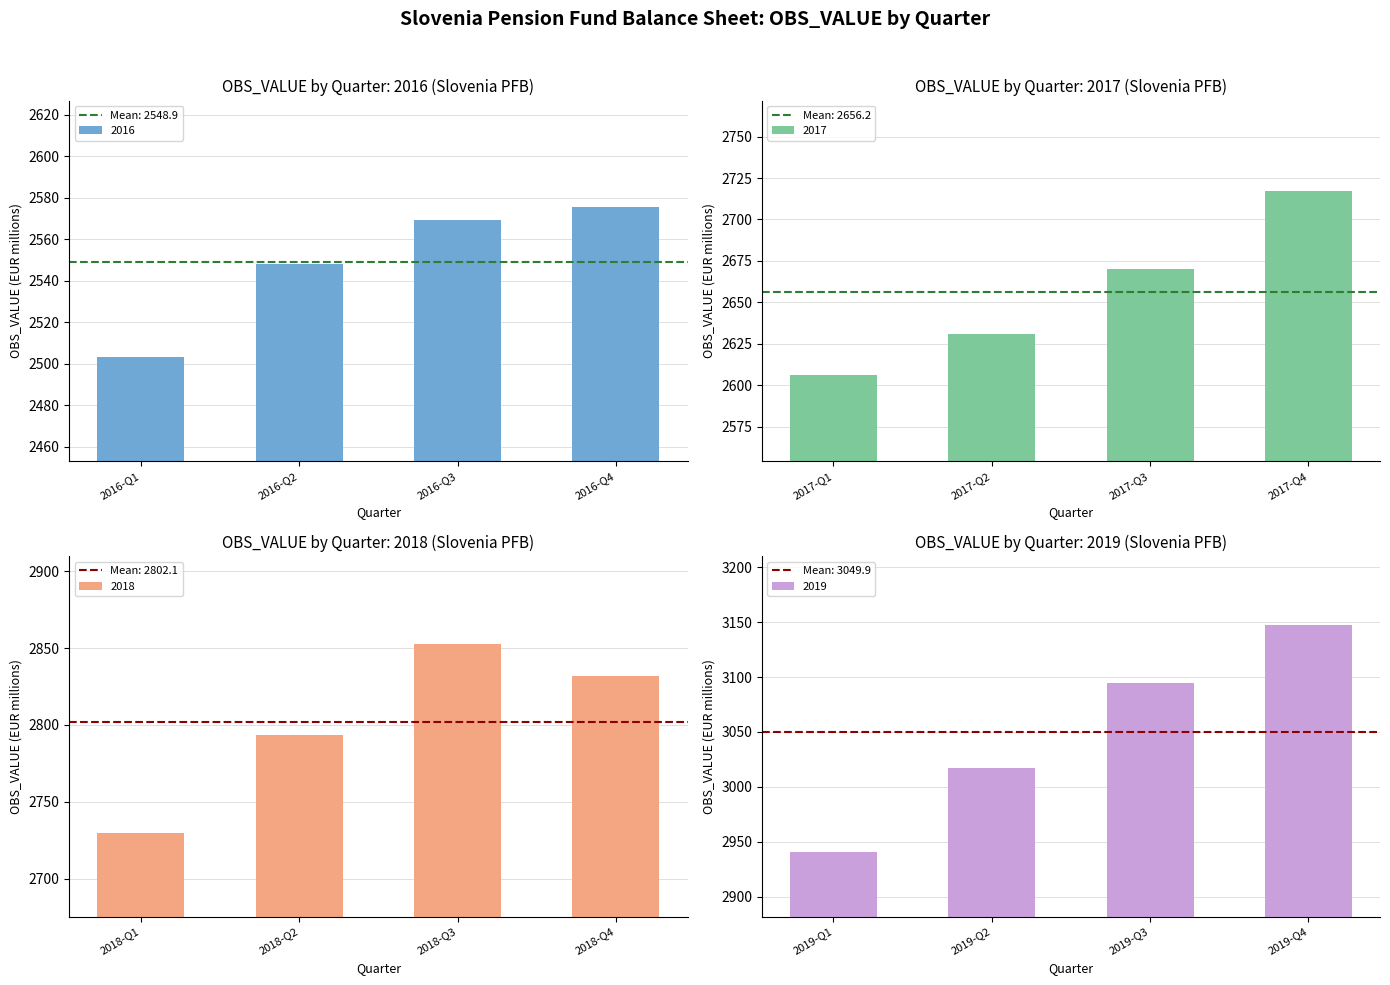

Approximately how many times larger is the value at 2019-Q1 compared to 2019-Q4?

0.9